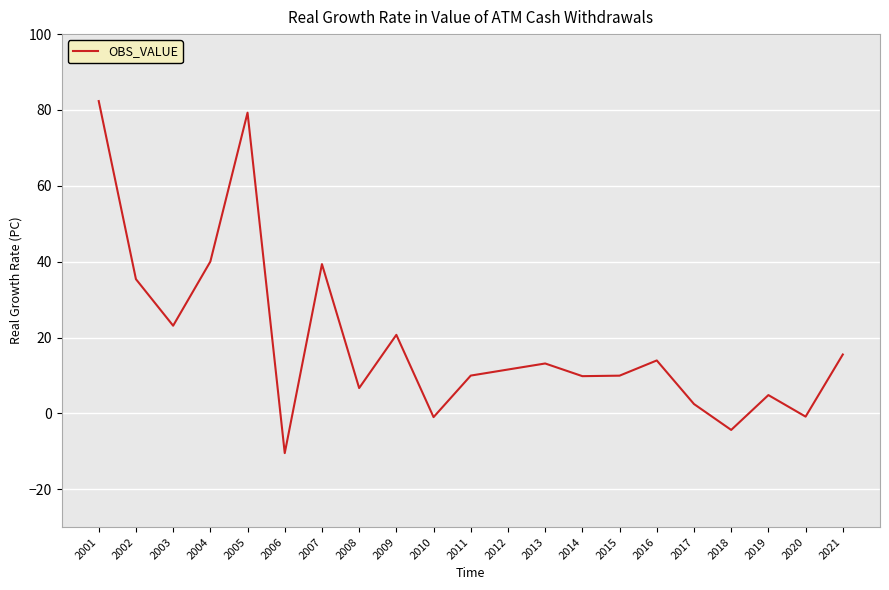

What is the difference between the maximum and minimum values?

92.8